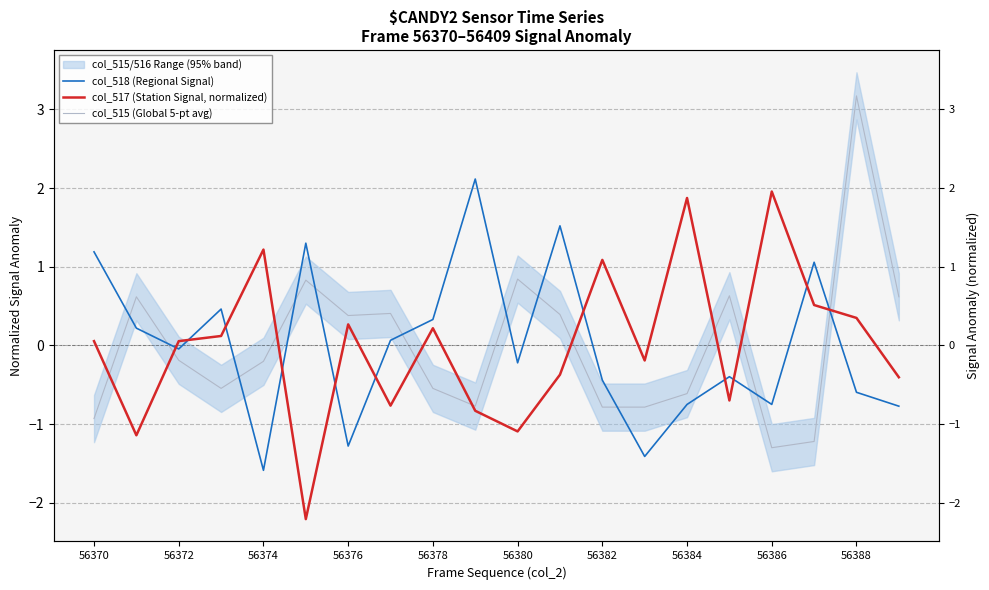

Is the value of col_515 (Global 5-pt avg) at 56376 greater than the value of col_518 (Regional Signal) at 56382?

Yes